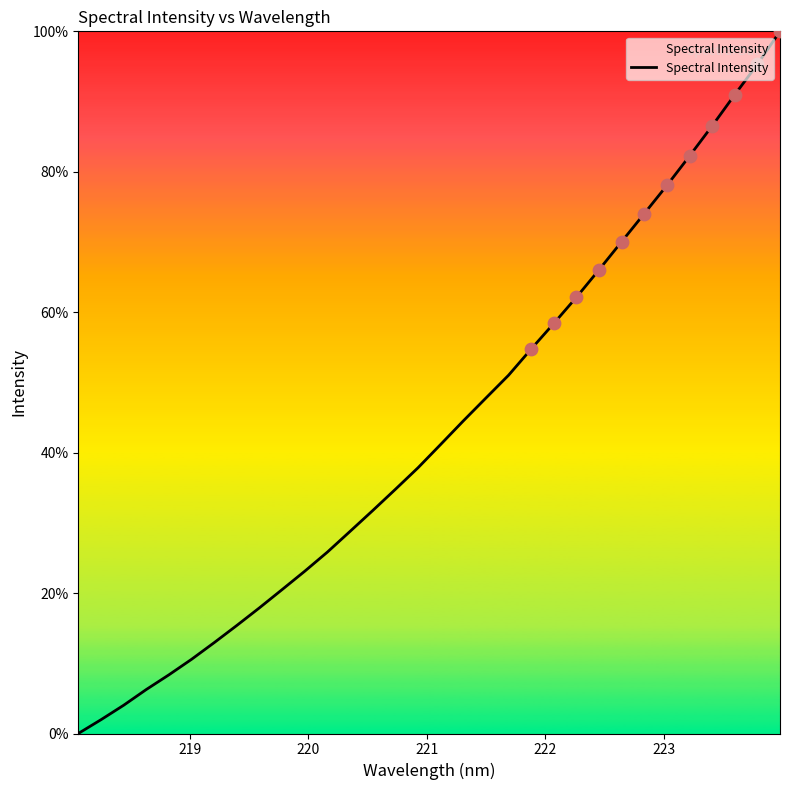

What is the difference between the maximum and minimum values?

100.0